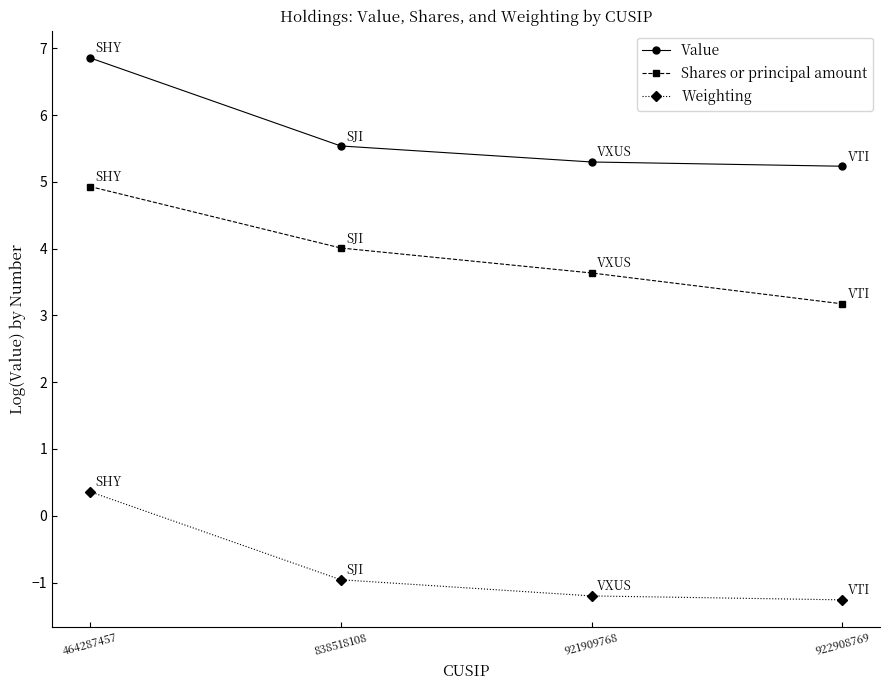

What value does the Value series have at 921909768?

5.3